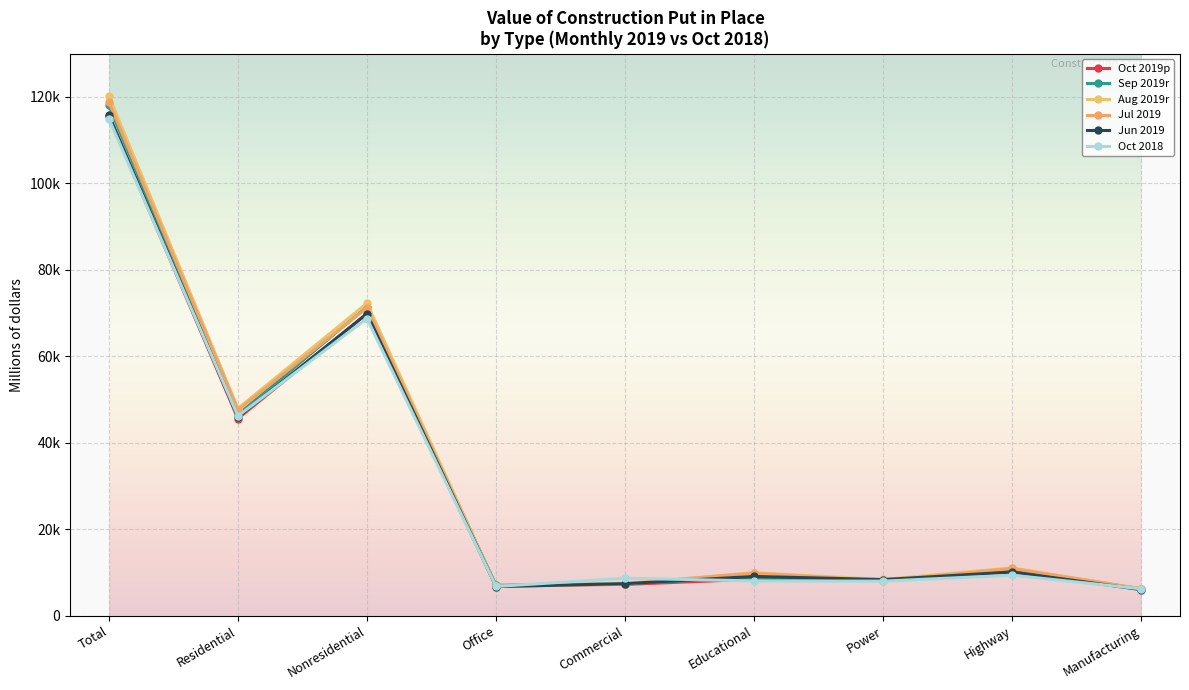

Which series has the widest spread of values?

Aug 2019r